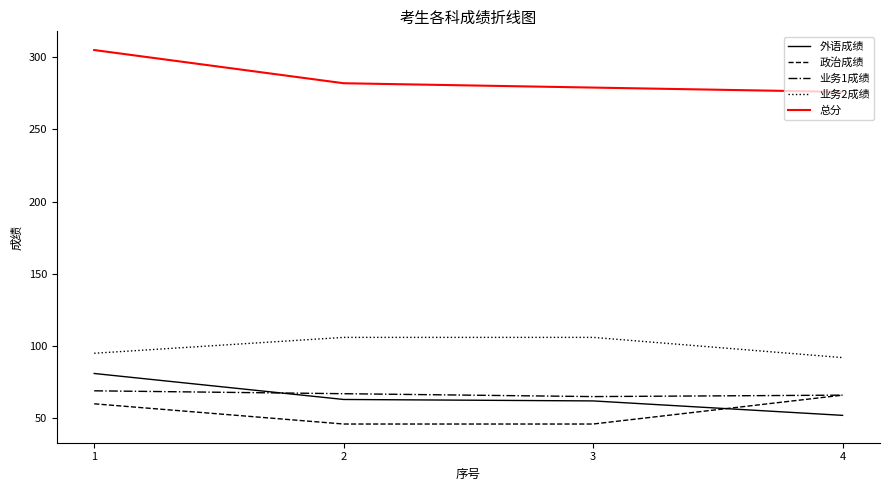

True or false: 业务1成绩 and 业务2成绩 cross at least once.

False